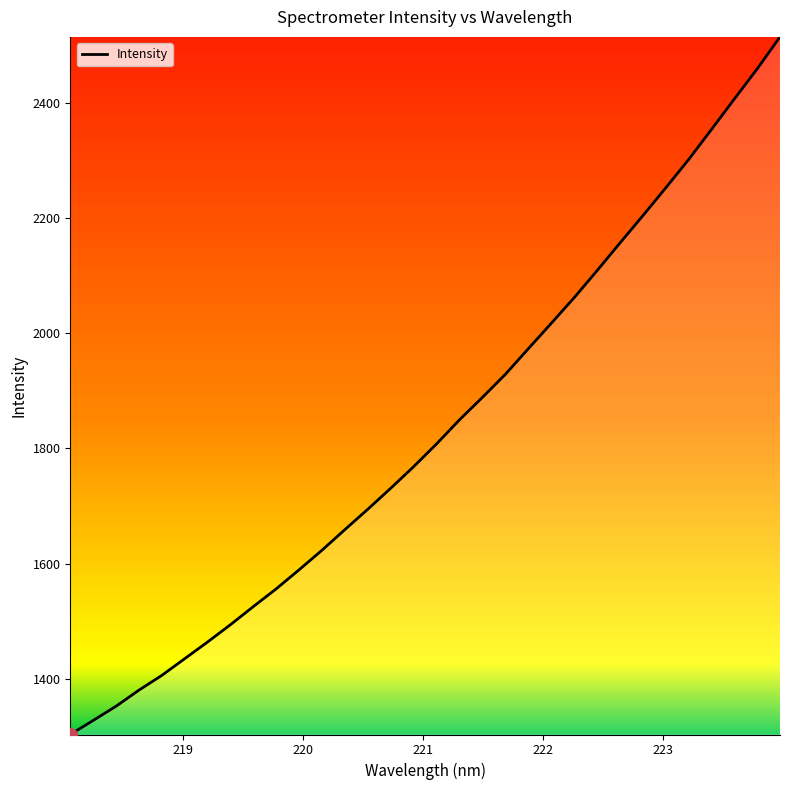

What is the smallest value displayed?

1303.3